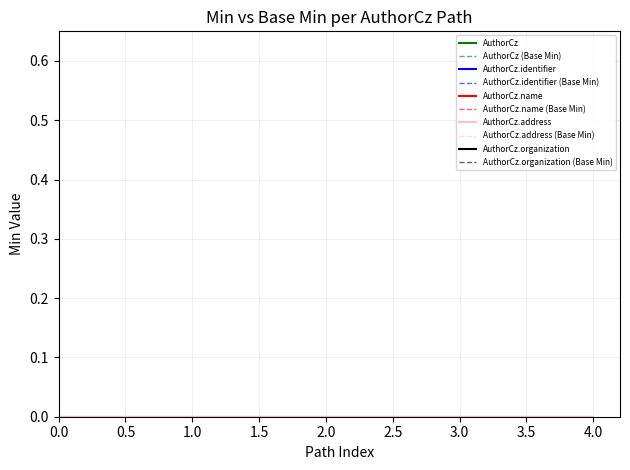

True or false: AuthorCz has more than 1 points higher than both neighbors.

False